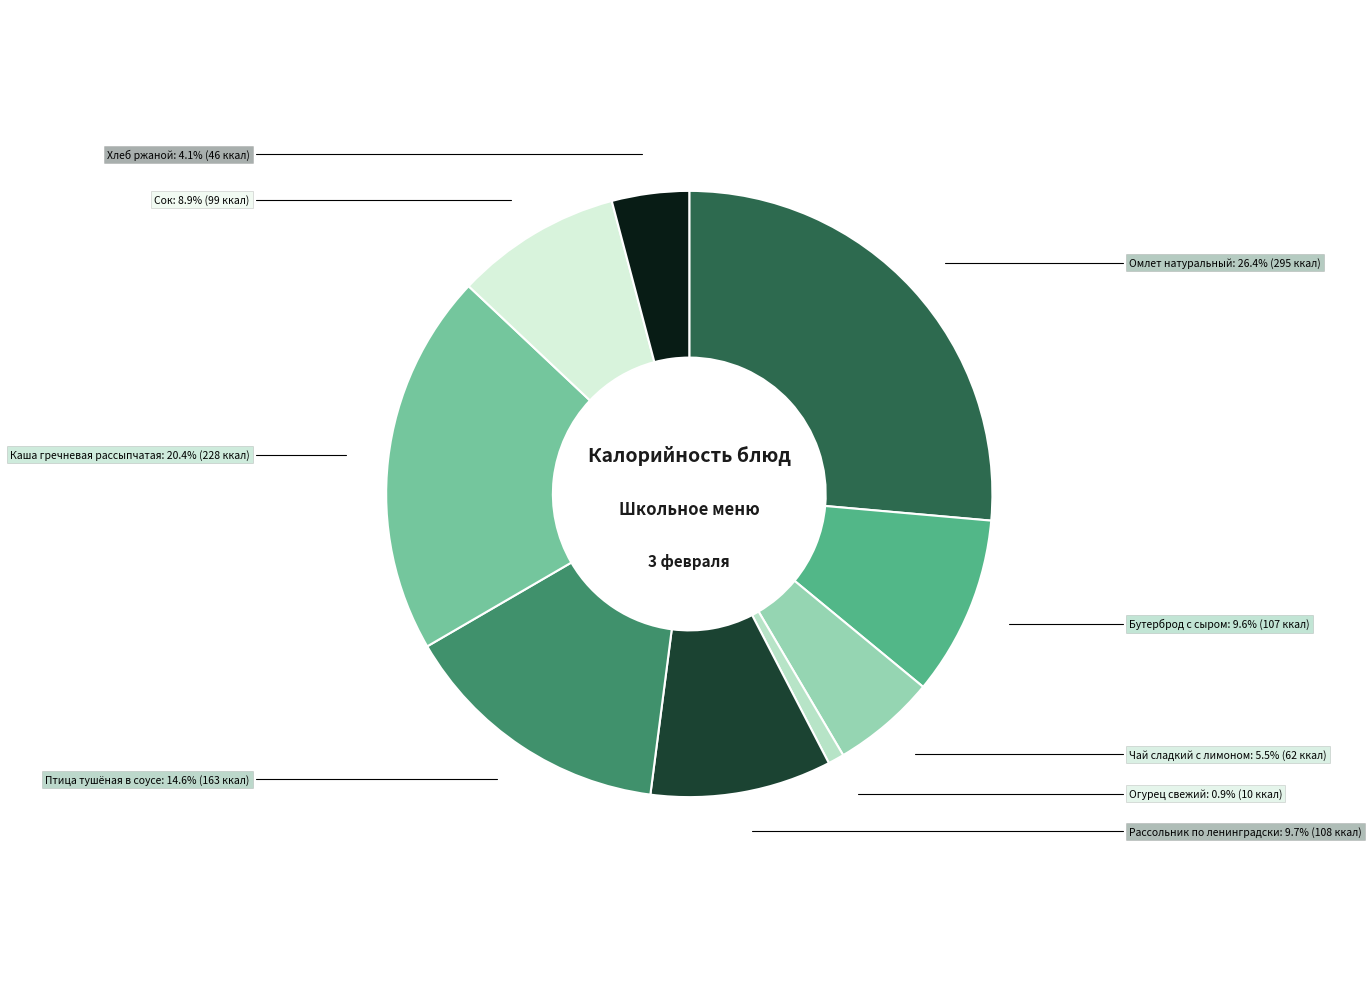

Does any single category account for the majority?

No